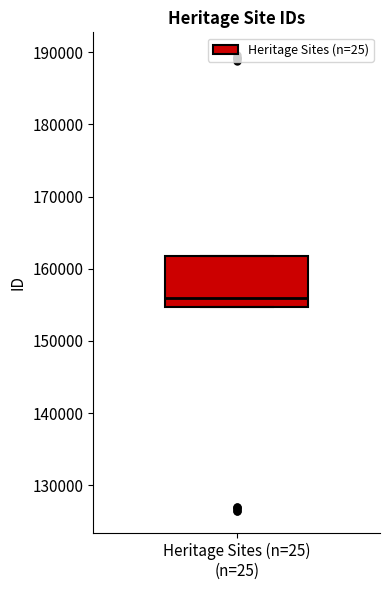

Transcribe this box plot: give where the median line is, the range the box spans, and where the two whiskers end, as read against the y-axis. The values are not printed on the chart, so give them approximately, as read against the axis.

median 156000, box 155000 to 162000, whiskers 155000 to 162000